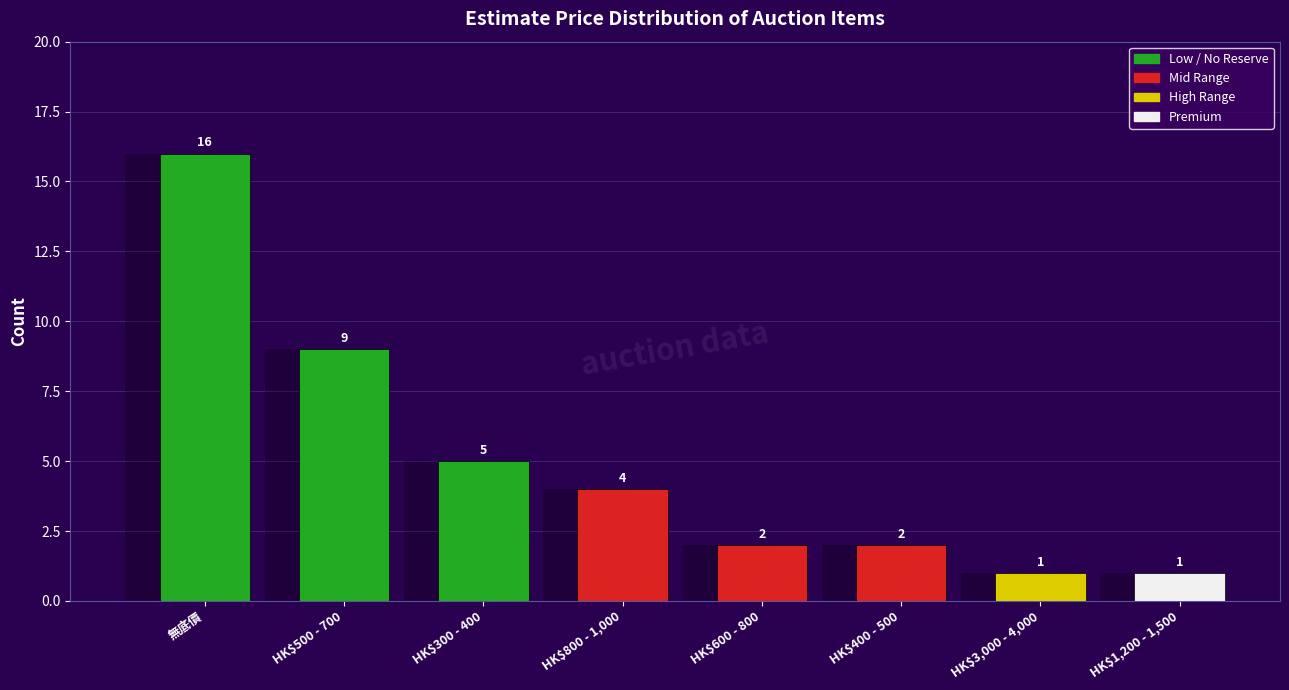

What is the change in value from HK$400 - 500 to HK$1,200 - 1,500?

-1